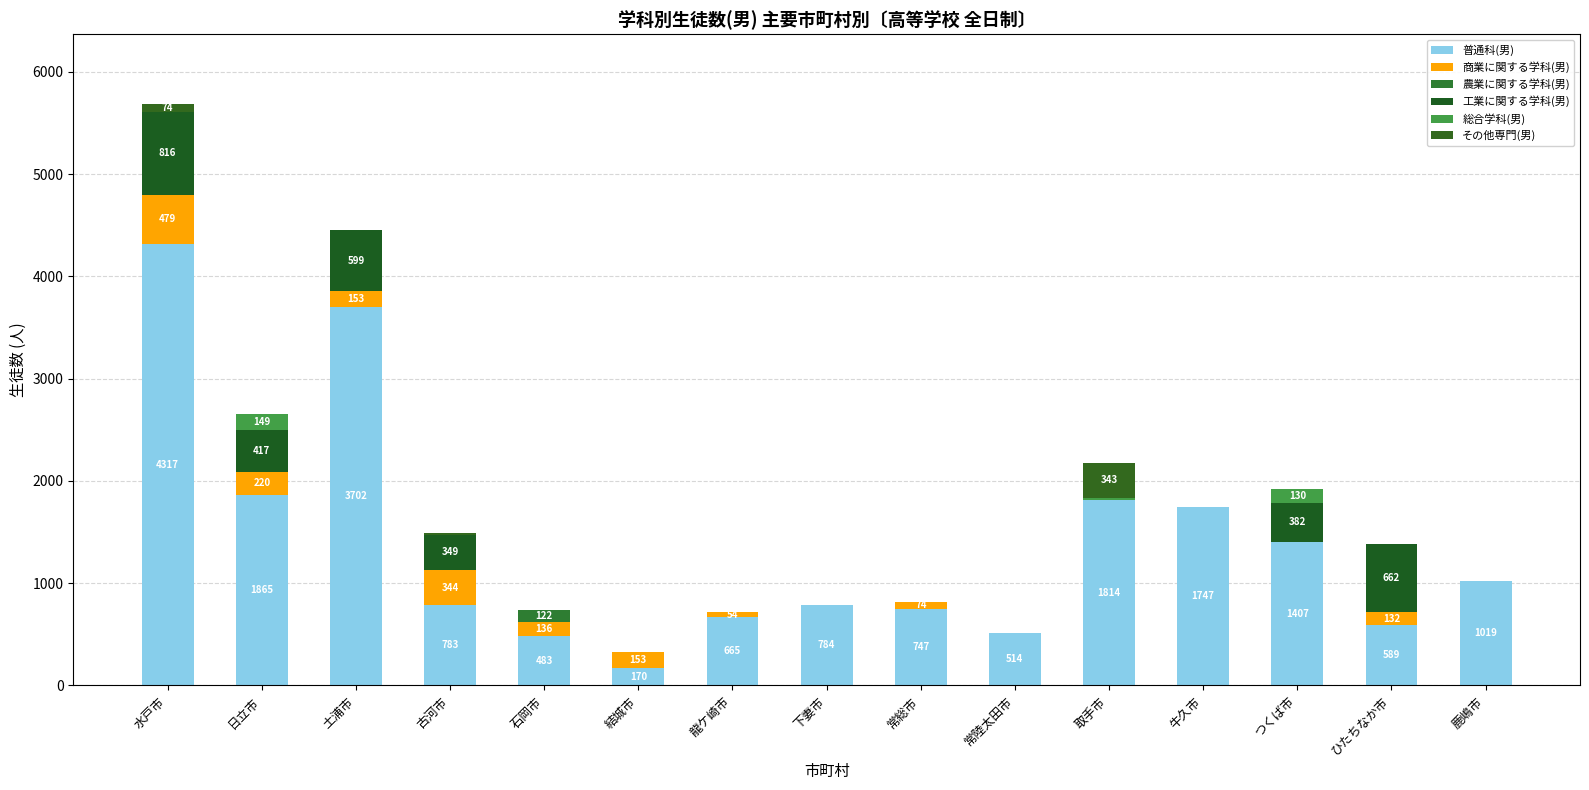

Count the number of categories in the chart.

15